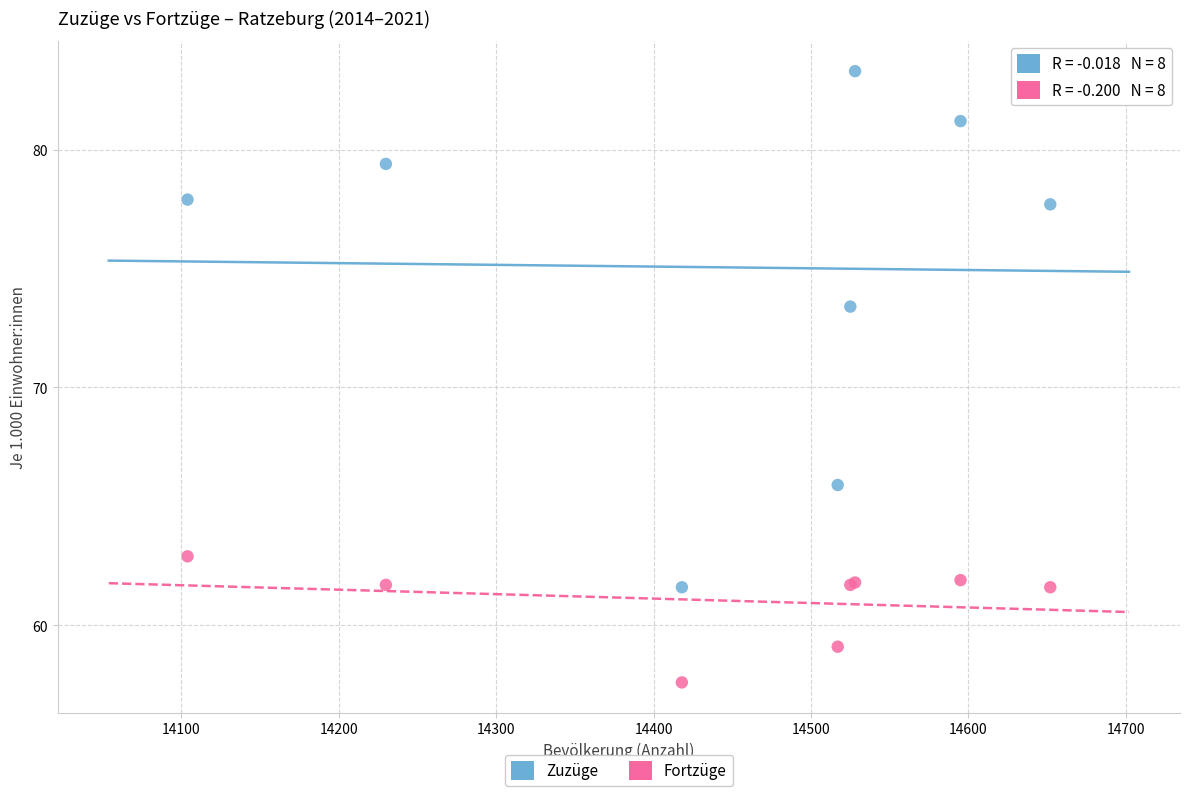

Across all series, what Y value is closest to 70?

73.4